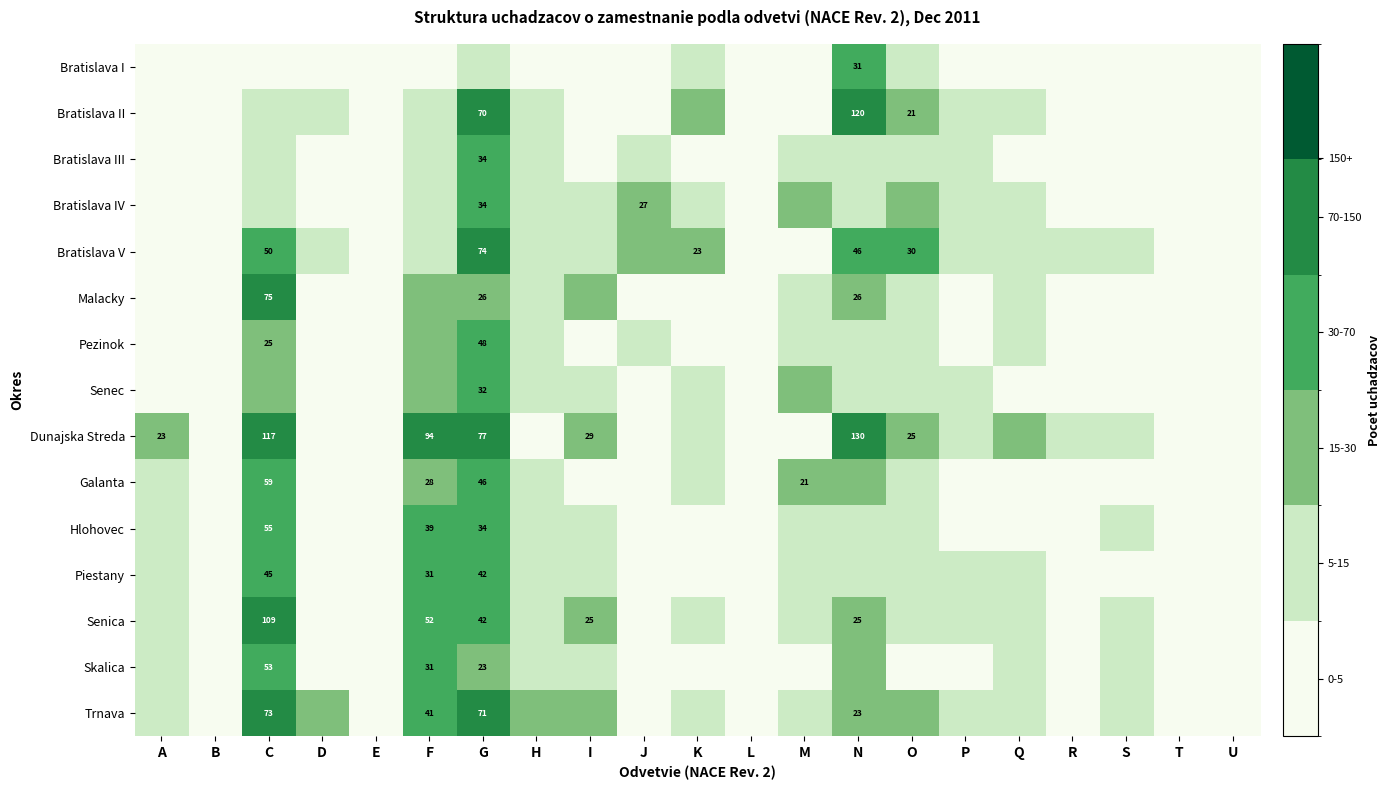

What is the sum of the Bratislava II values at D and E?

6